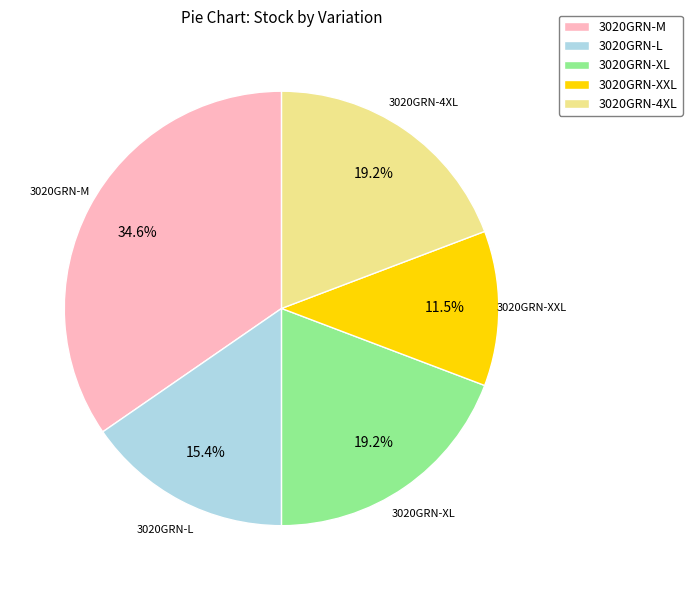

Between 3020GRN-4XL and 3020GRN-XXL, which is larger?

3020GRN-4XL